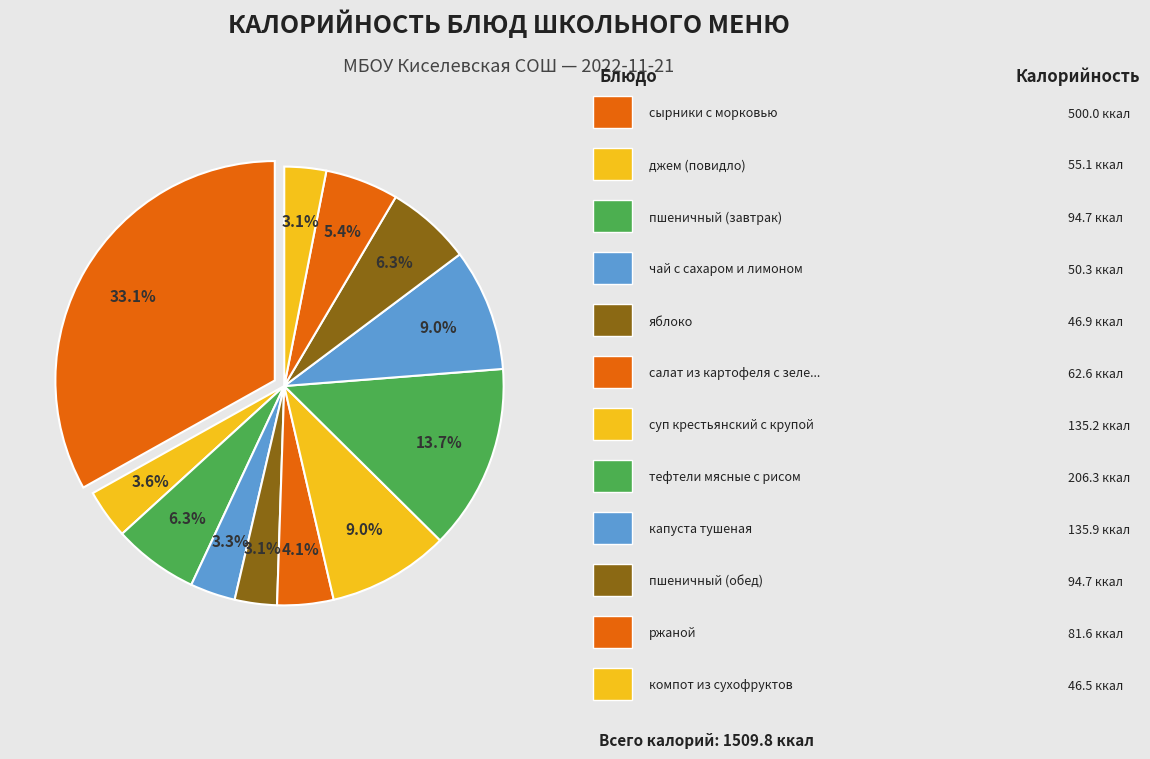

Which slice is the largest?

сырники с морковью